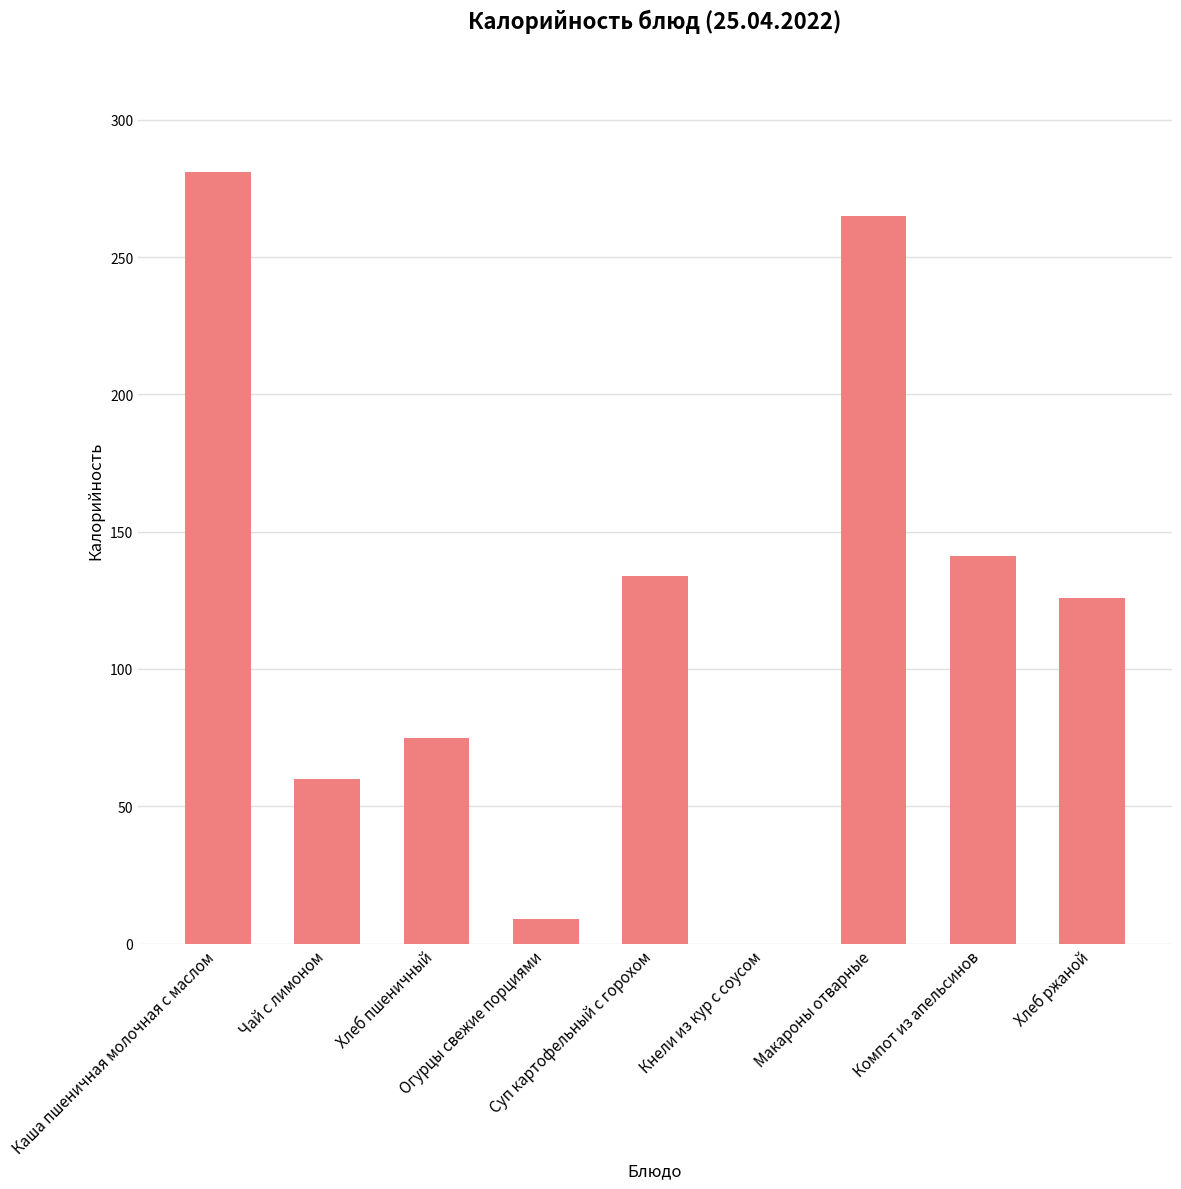

Which category has the highest value across all series?

Каша пшеничная молочная с маслом